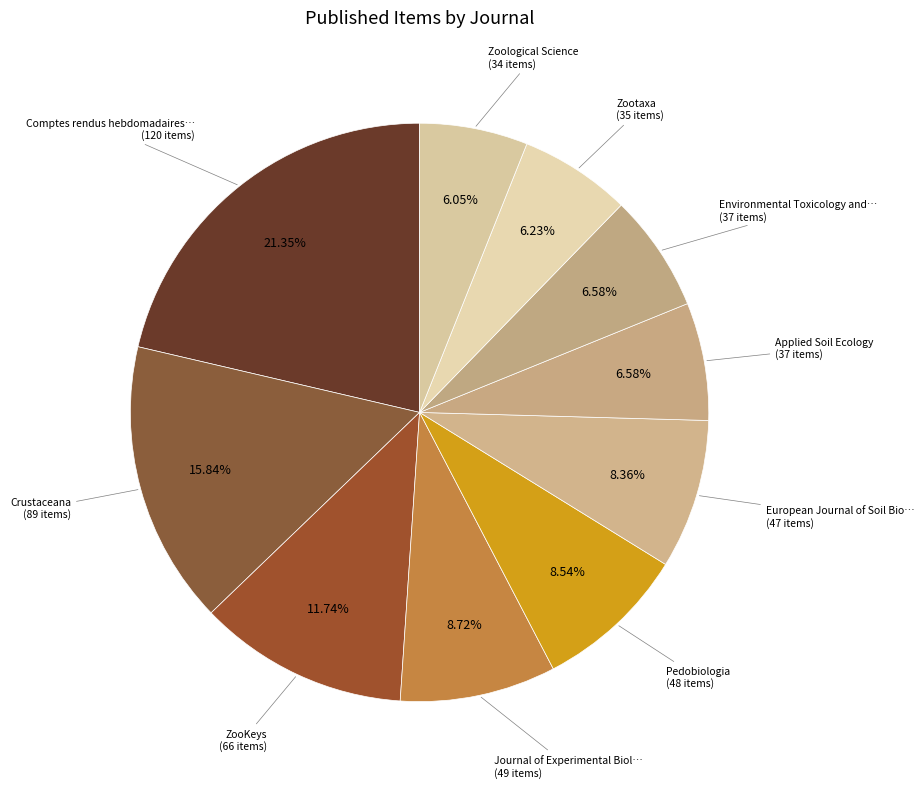

To the nearest percent, what is the difference between the largest and smallest slice percentages?

15%